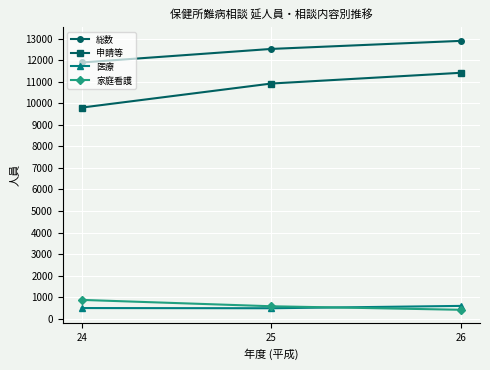

What is the total value across all series at 24?

23069